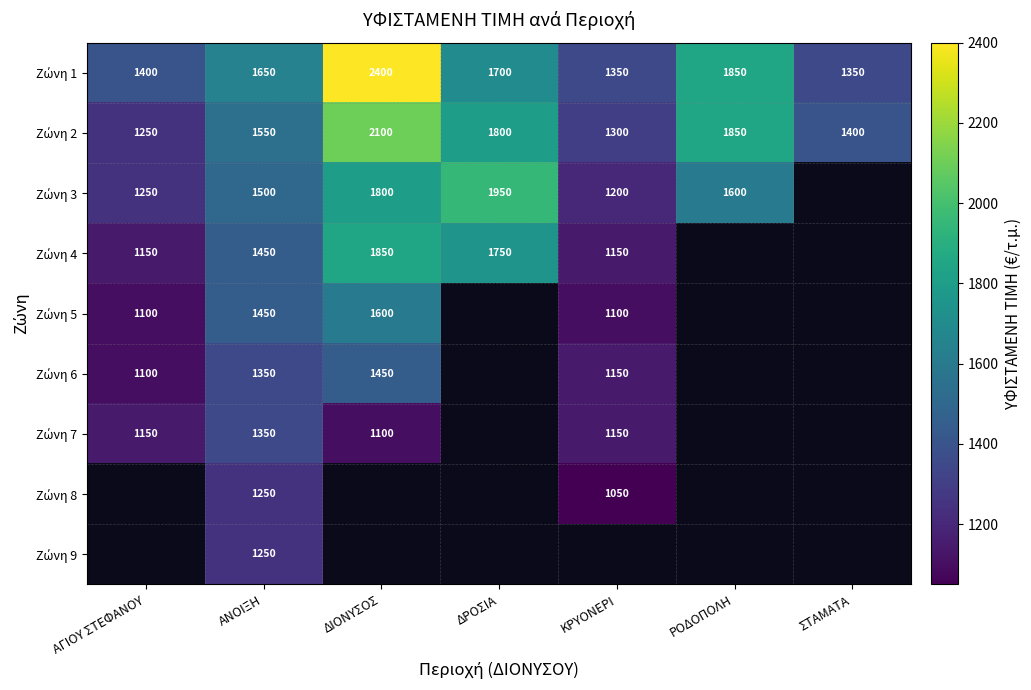

Between ΡΟΔΟΠΟΛΗ and ΑΓΙΟΥ ΣΤΕΦΑΝΟΥ, which is larger?

ΡΟΔΟΠΟΛΗ